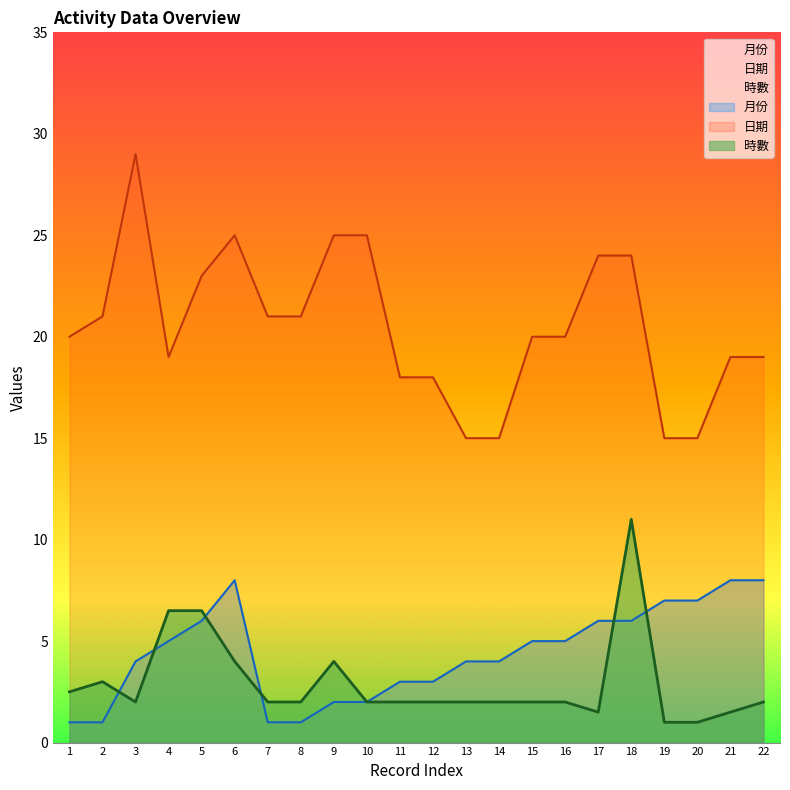

List the labels in order of 月份 value, largest first.

6, 21, 22, 19, 20, 5, 17, 18, 4, 15, 16, 3, 13, 14, 11, 12, 9, 10, 1, 2, 7, 8